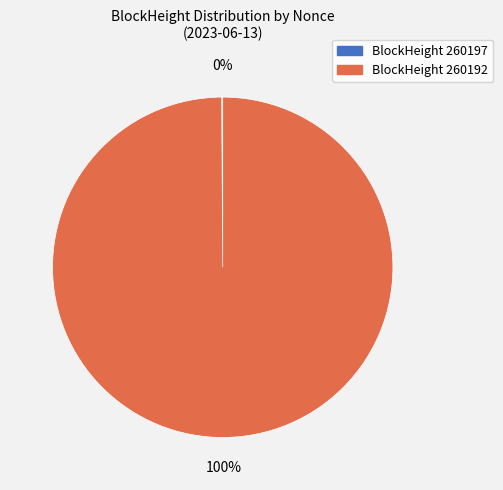

To the nearest percent, what is the difference between the largest and smallest slice percentages?

100%